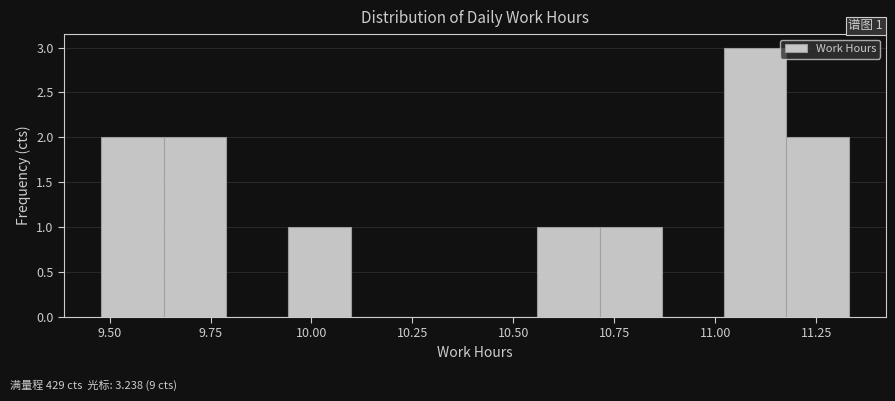

Read against the x-axis, roughly where is the centre of the tallest bar?

11.10